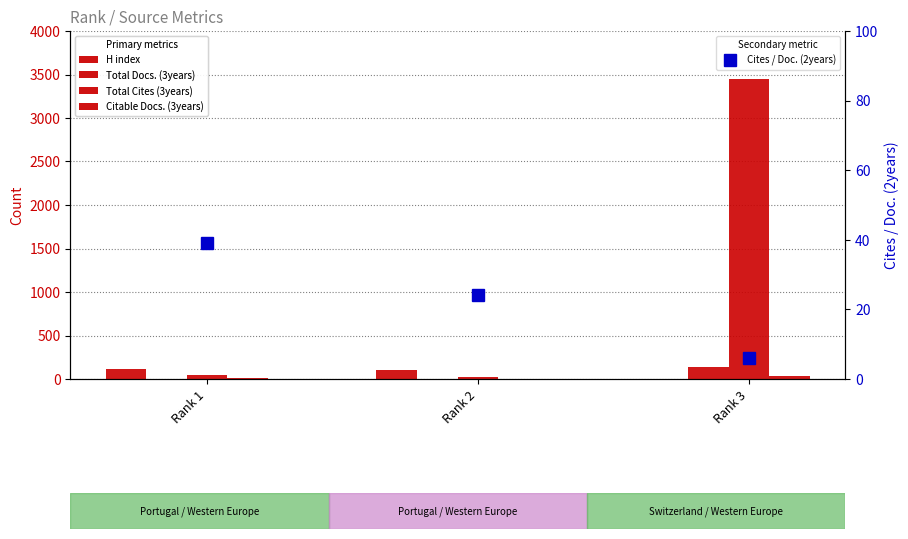

How many values in the Citable Docs. (3years) series exceed 7?

1